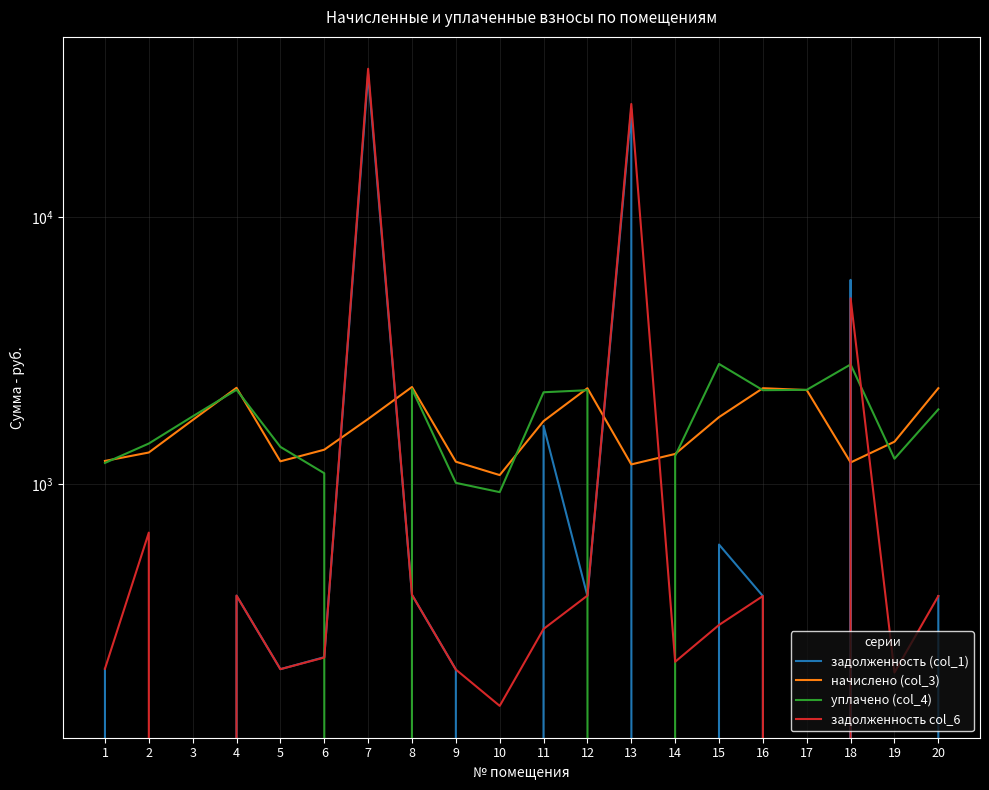

At which category is the sum across all series the highest?

7